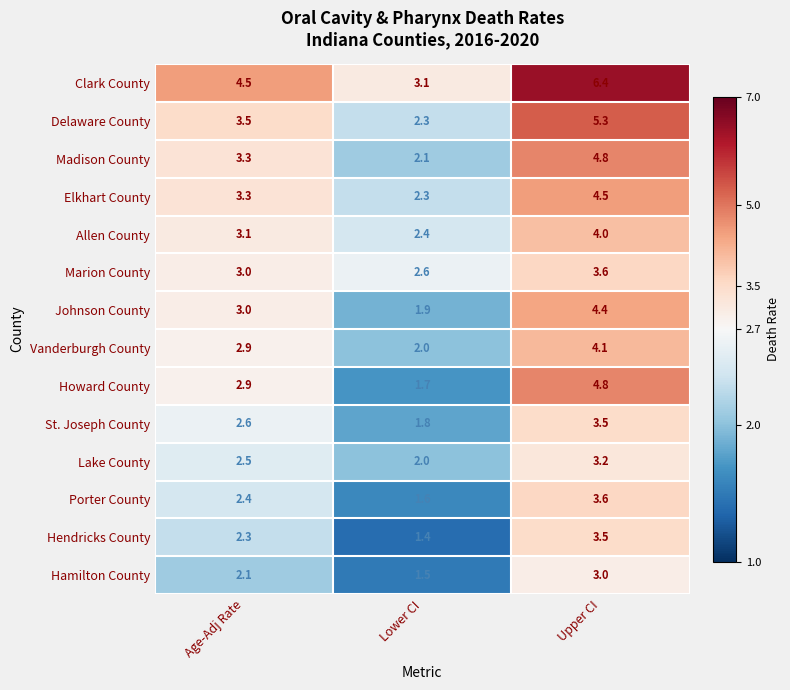

At which label is Allen County closest to 3?

Age-Adj Rate